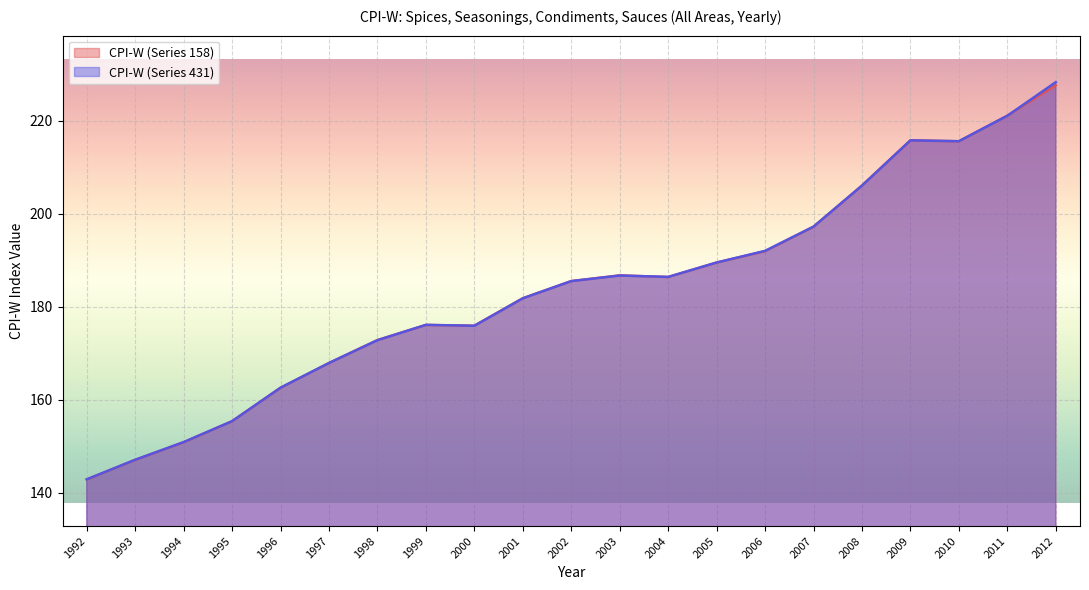

Where does the CPI-W (Series 431) series first go above 185?

2002